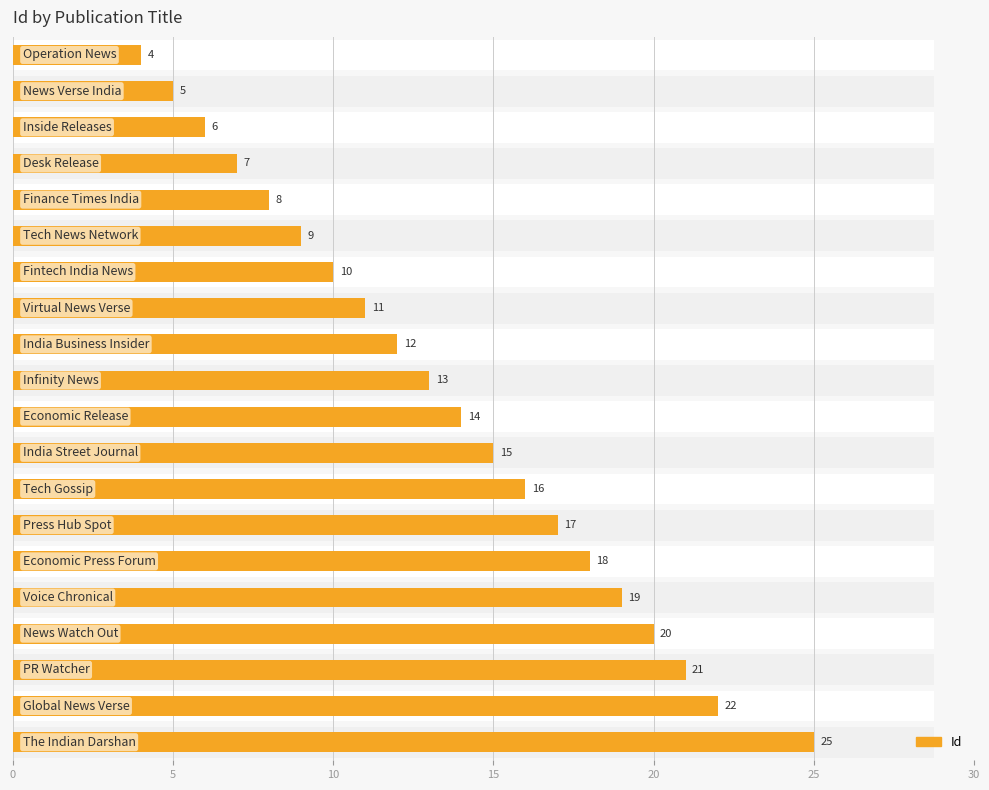

How many data points are above 14?

9